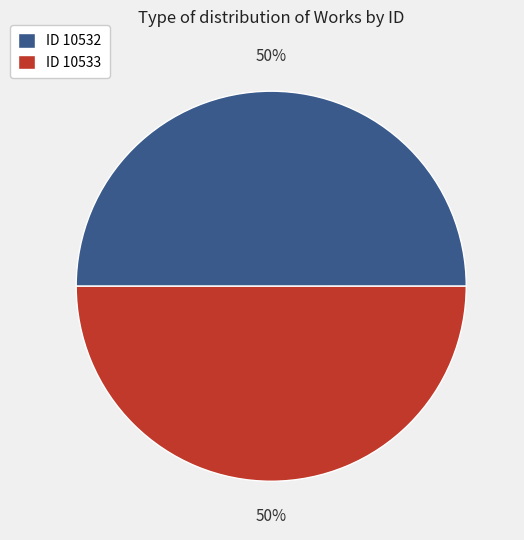

To the nearest percent, what portion does ID 10532 represent?

50%